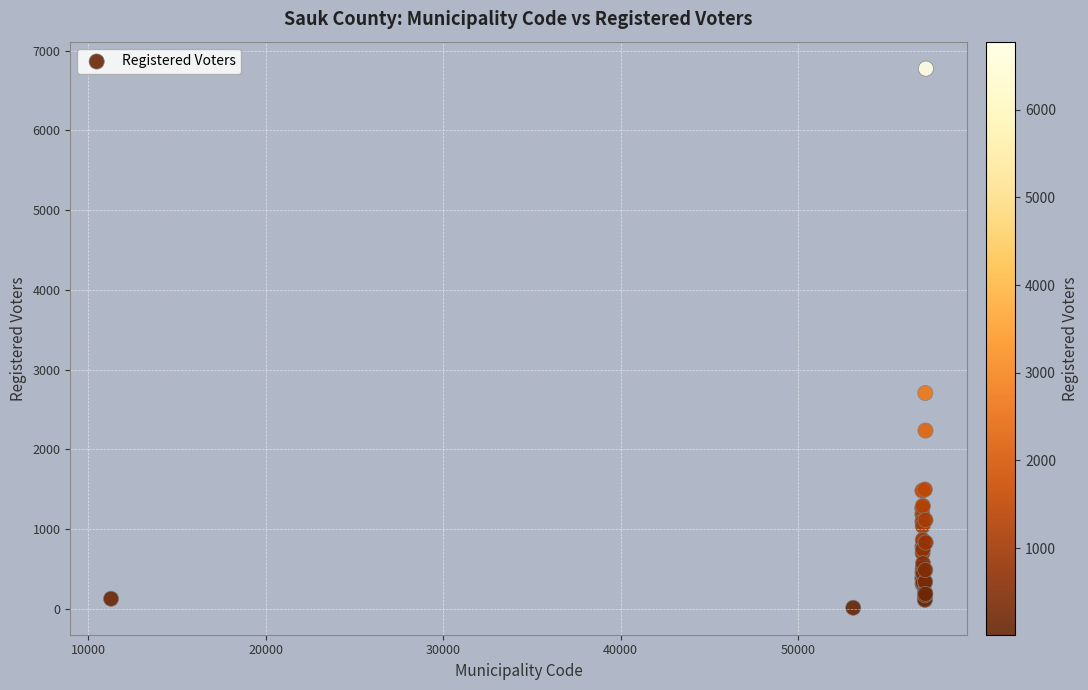

What Y value in the scatter plot is closest to 3394?

2707